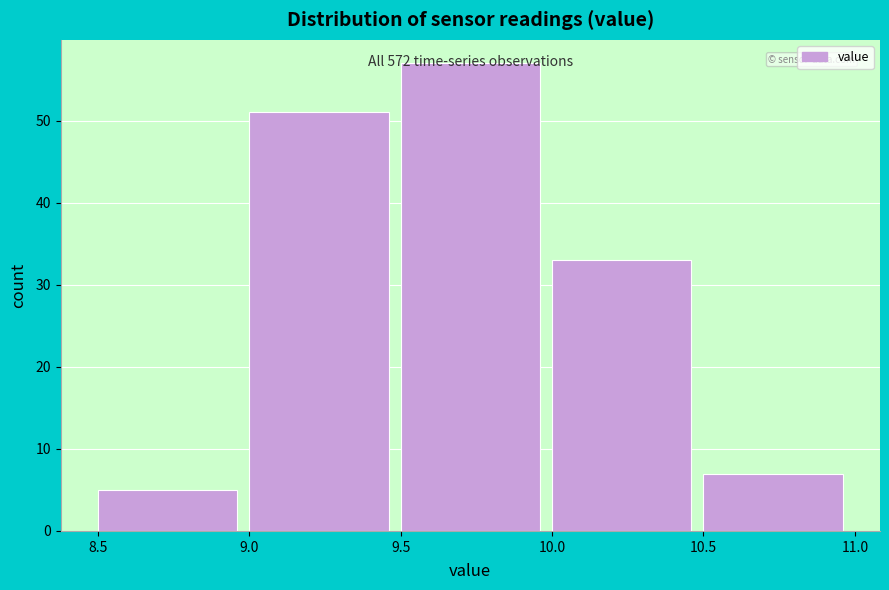

Over which range of the x-axis is the bar tallest?

9.5 to 10.0